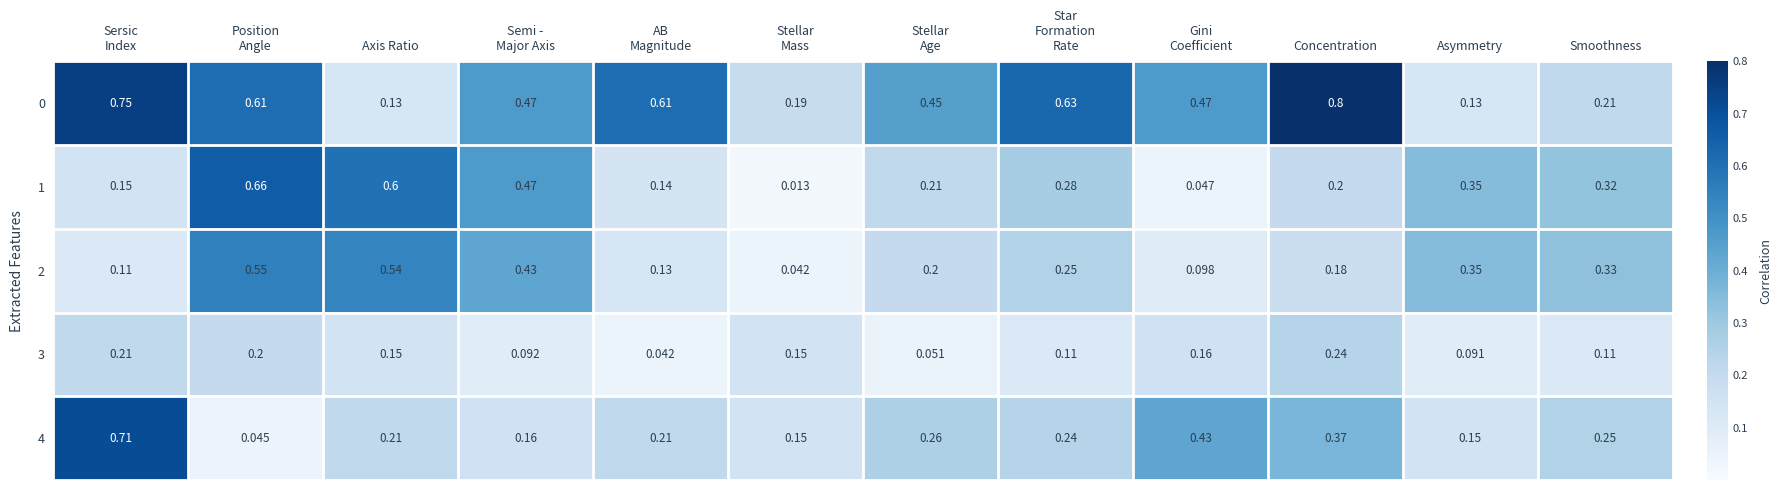

Which label corresponds to the largest value in the chart?

Concentration